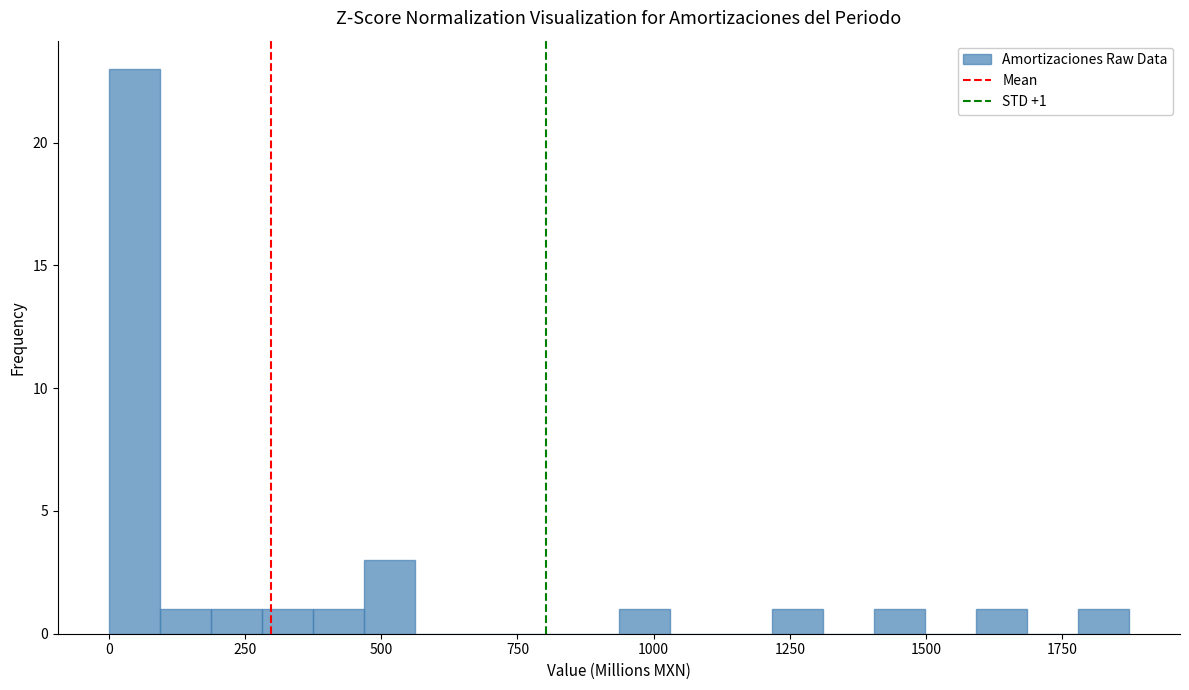

Around what value on the x-axis is the tallest bar? Give the approximate position of its centre, as read against the axis.

50